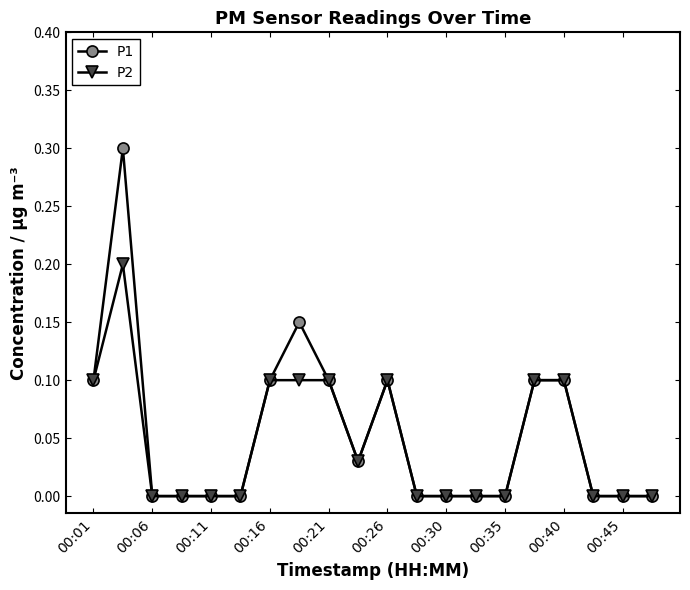

Which series has the largest total across all categories?

P1